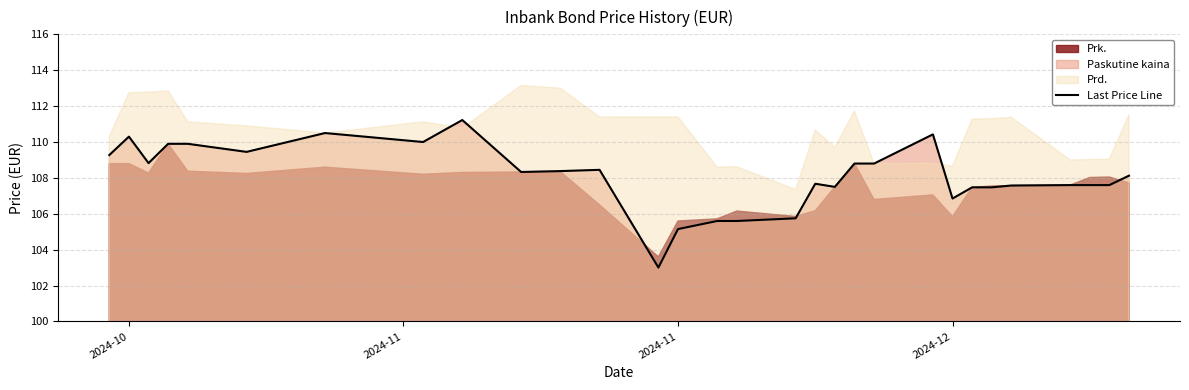

What is the highest value of the Last Price Line series?

111.2